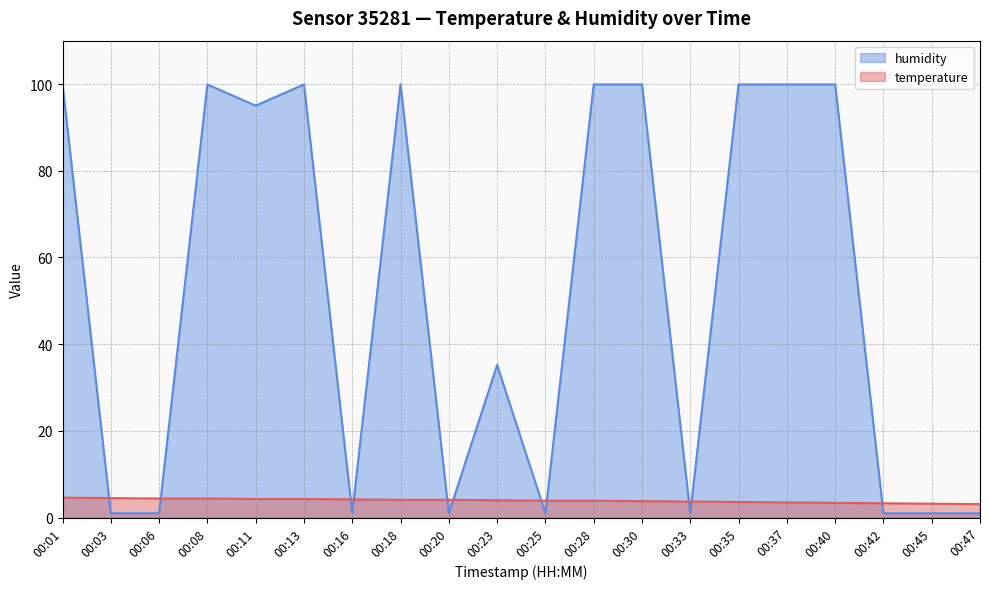

What is the spread (max minus min) of values at 00:30?

96.1